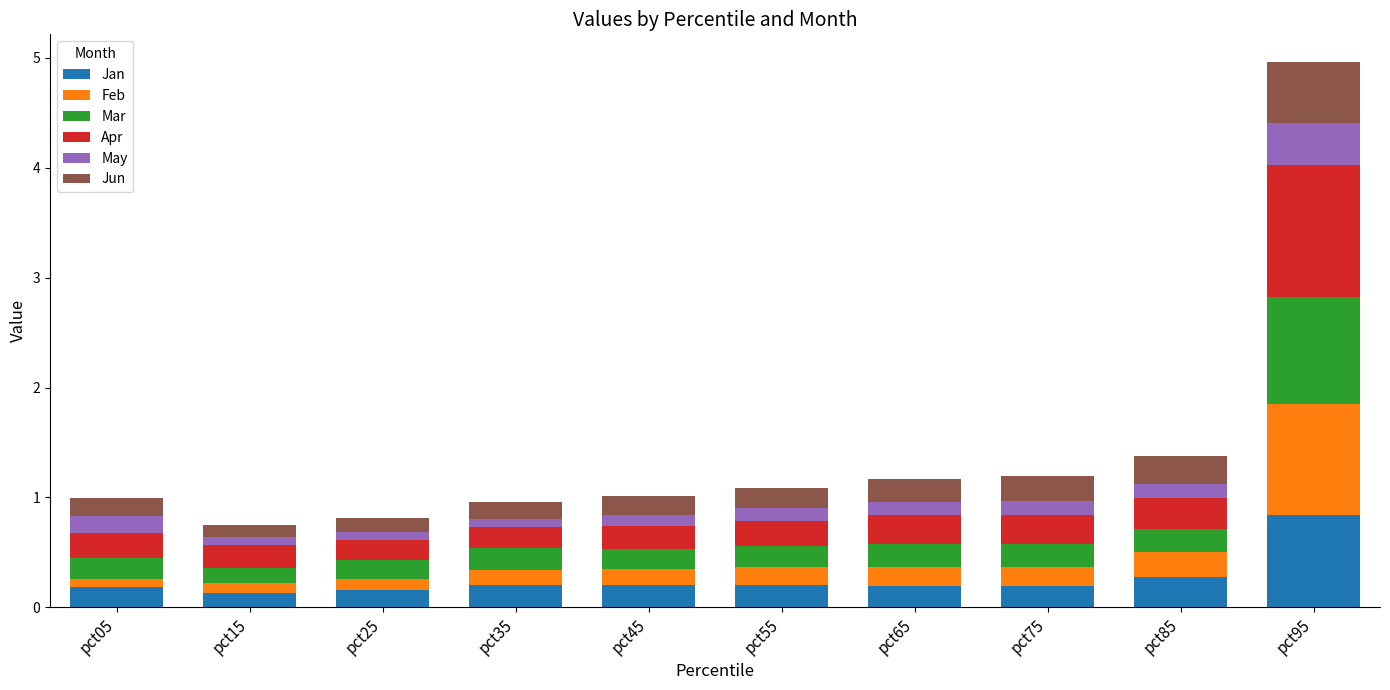

What is the average value of the Jan series?

0.3